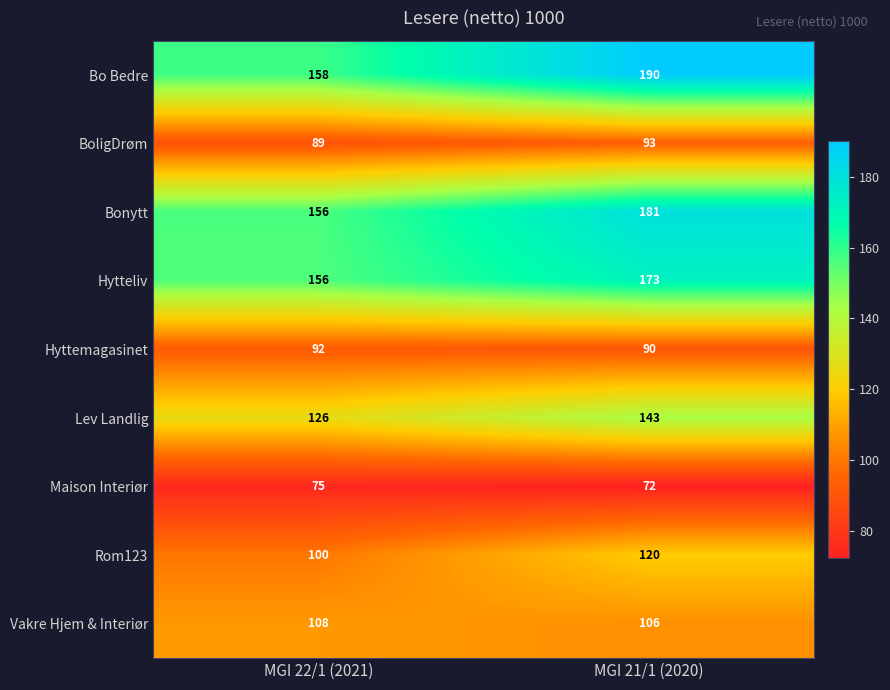

At how many categories does at least one series exceed 172?

1